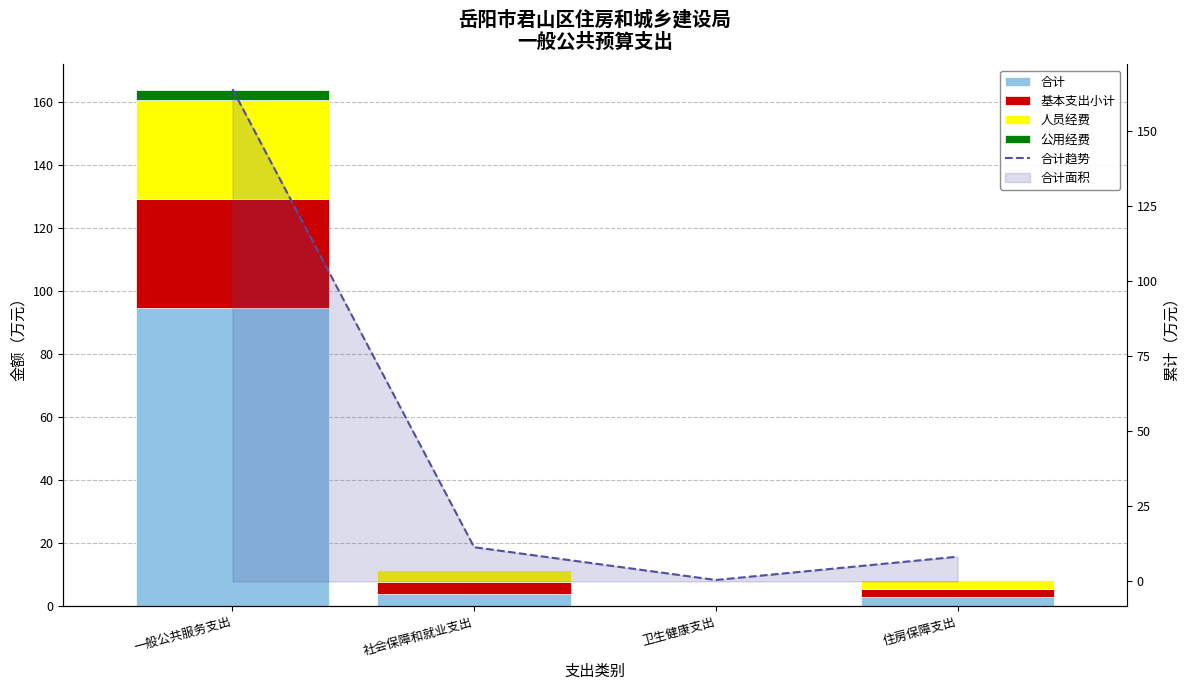

The value of 公用经费 at 卫生健康支出 is 1.0. True or false?

False